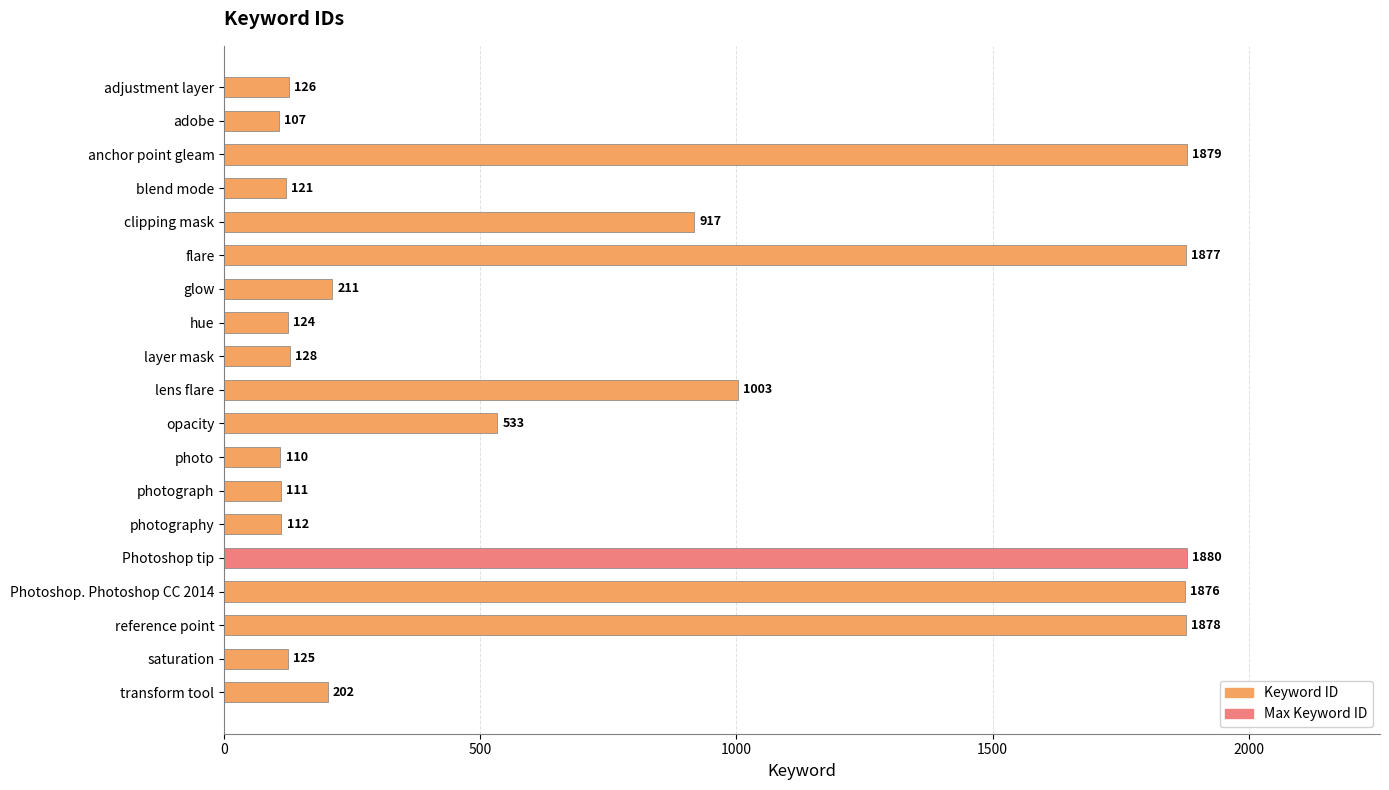

What is the value of the 14th bar from the top?

112